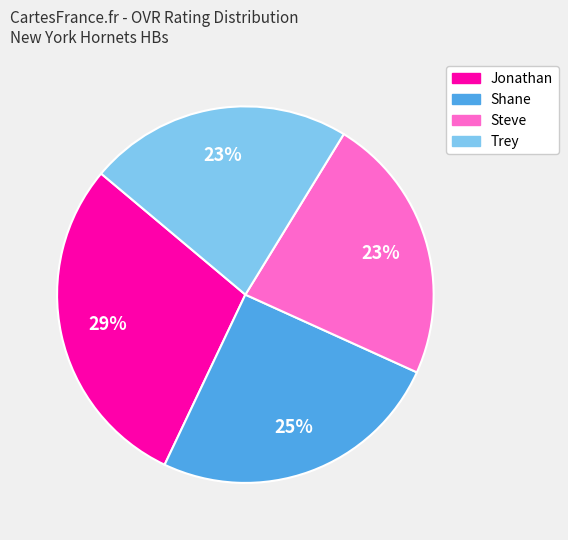

To the nearest percent, what is the combined percentage of Steve and Jonathan?

52%